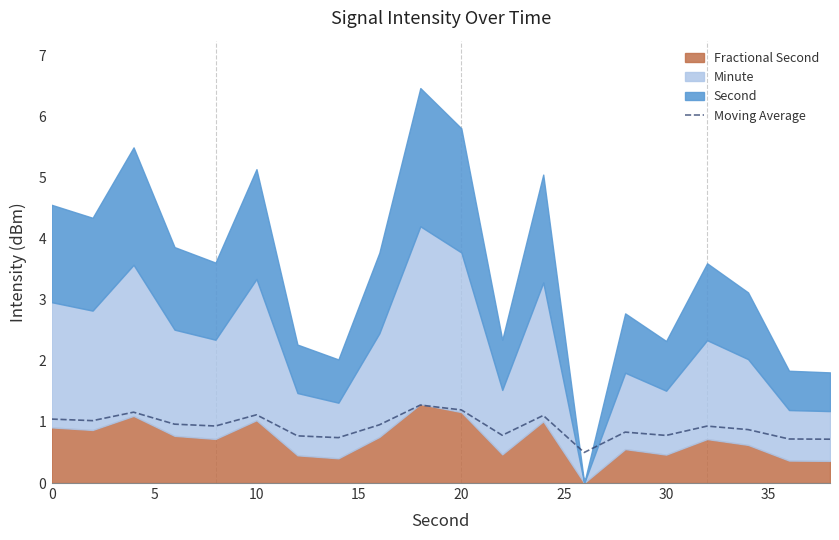

What is the maximum value for Moving Average?

1.3